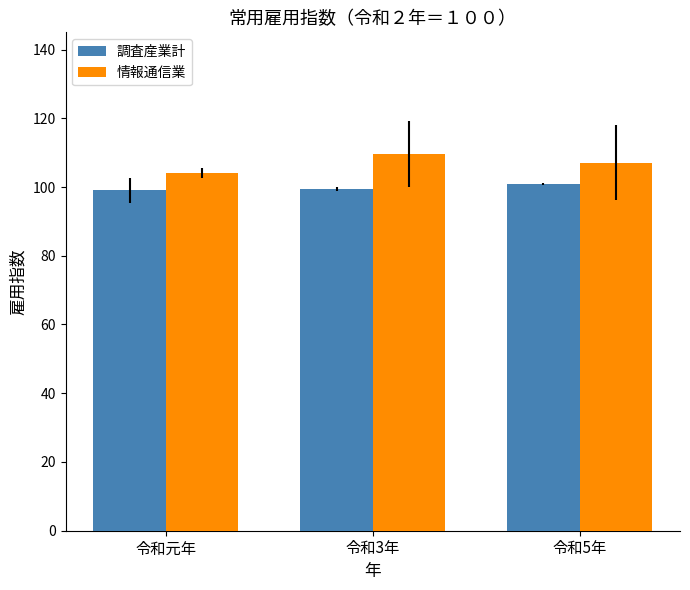

What is the difference between the maximum and minimum values in the 情報通信業 series?

5.6